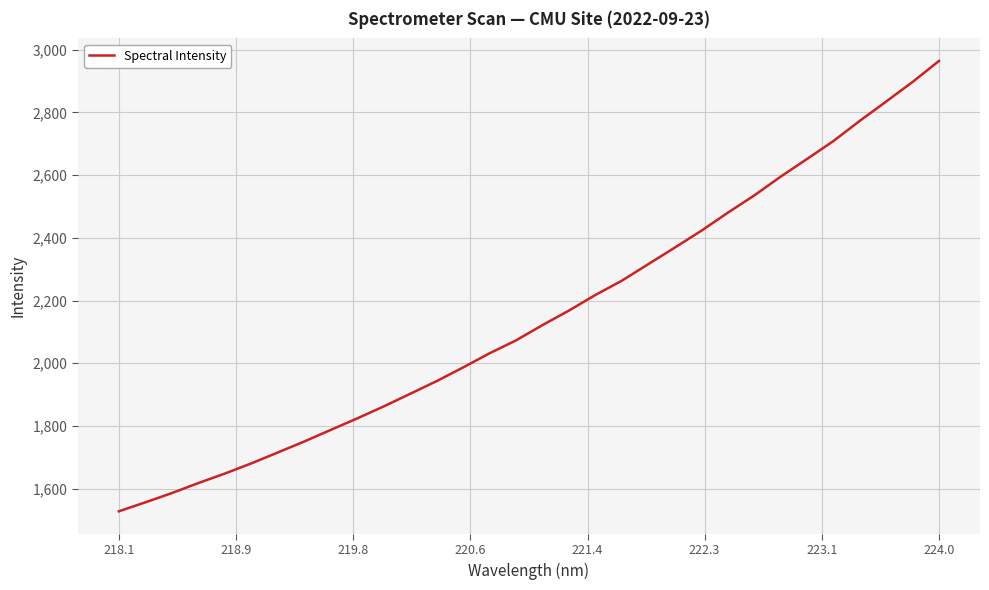

What is the difference between the maximum and minimum values?

1437.0